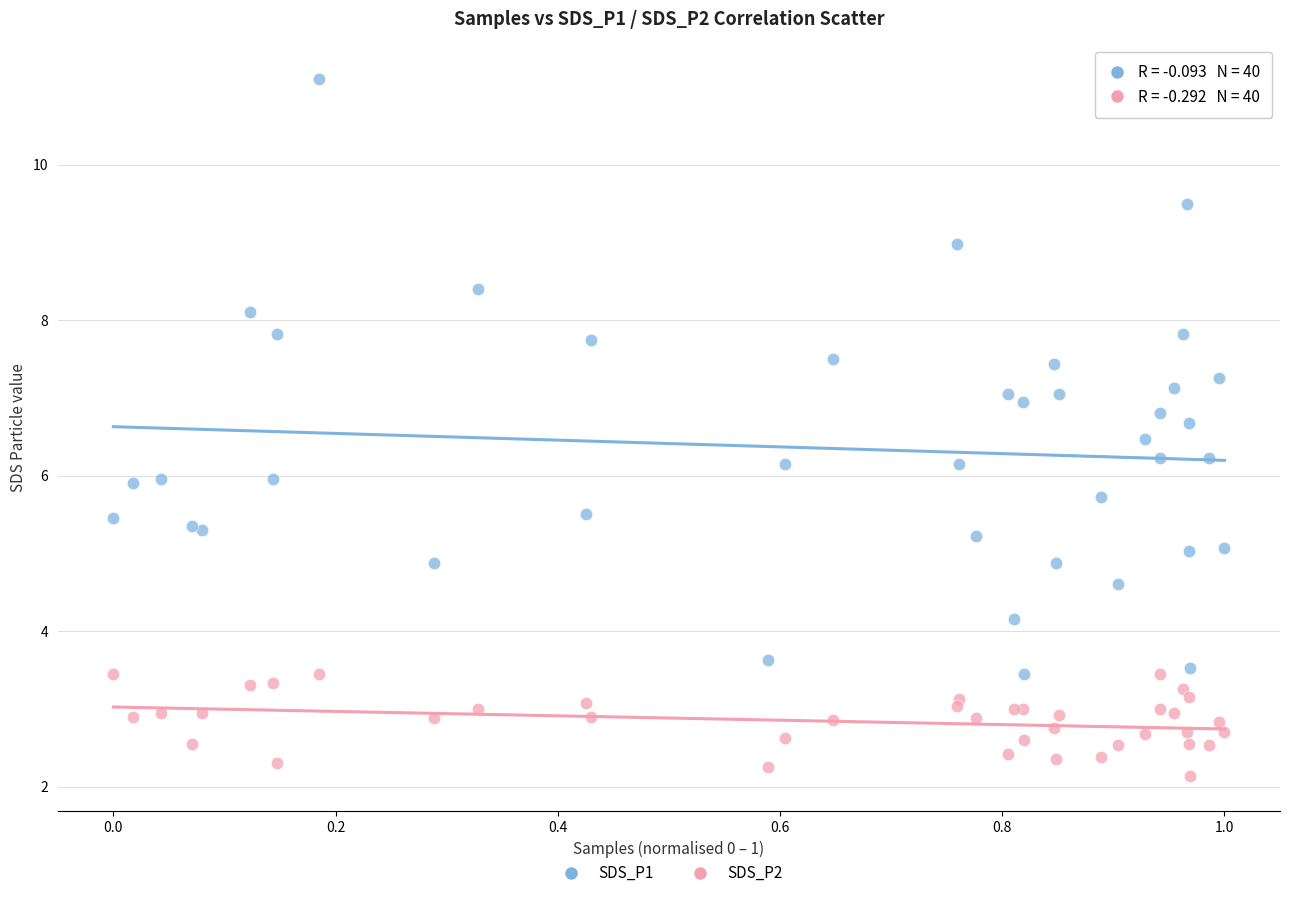

What are all the series names shown in the legend?

SDS_P1, SDS_P2